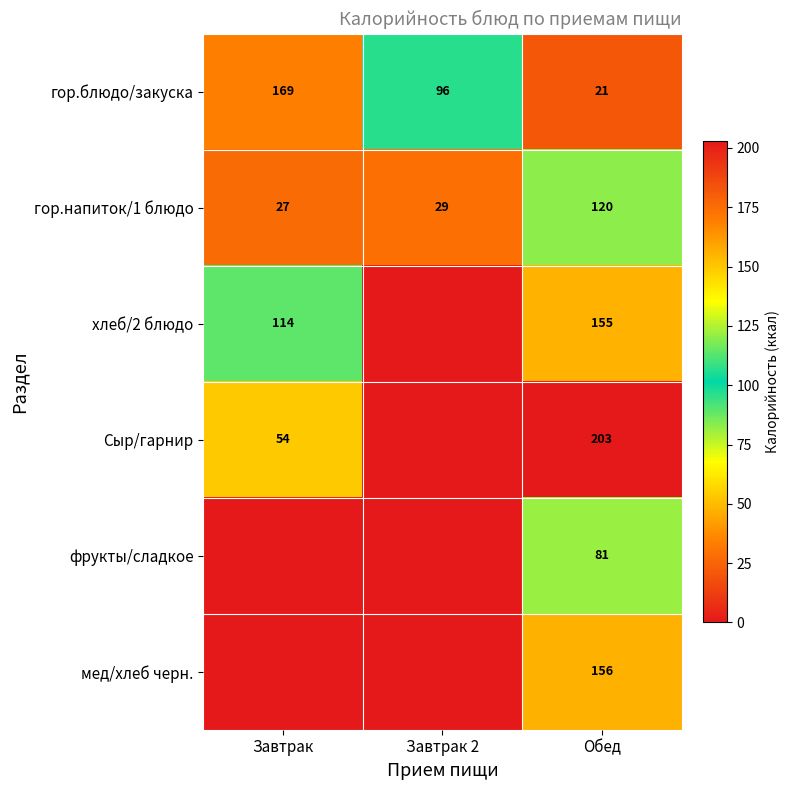

List the labels in order of гор.блюдо/закуска value, largest first.

Завтрак, Завтрак 2, Обед